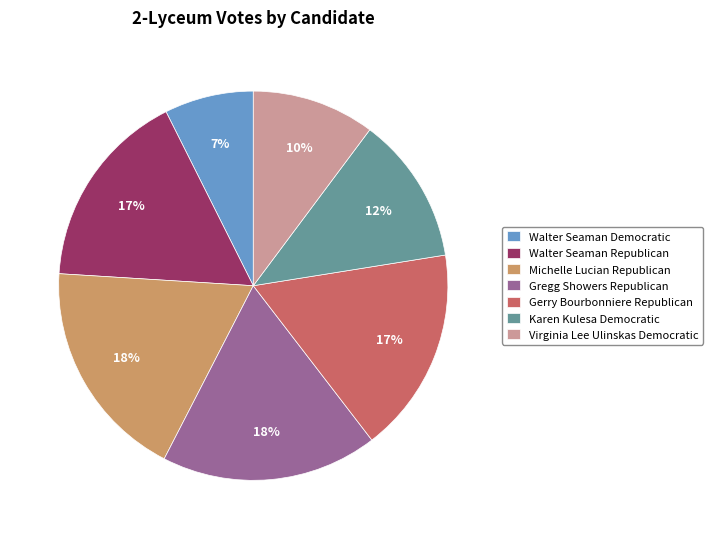

Which category has the smallest portion of the pie?

Walter Seaman Democratic